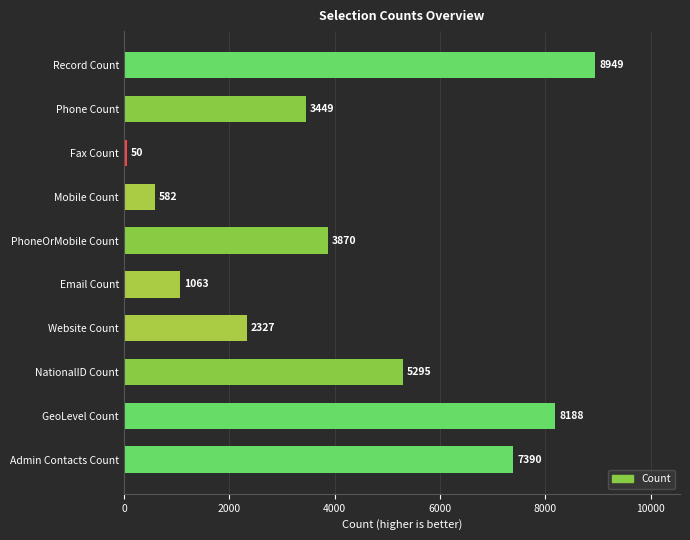

Are the bars grouped side by side (vs. stacked)?

No